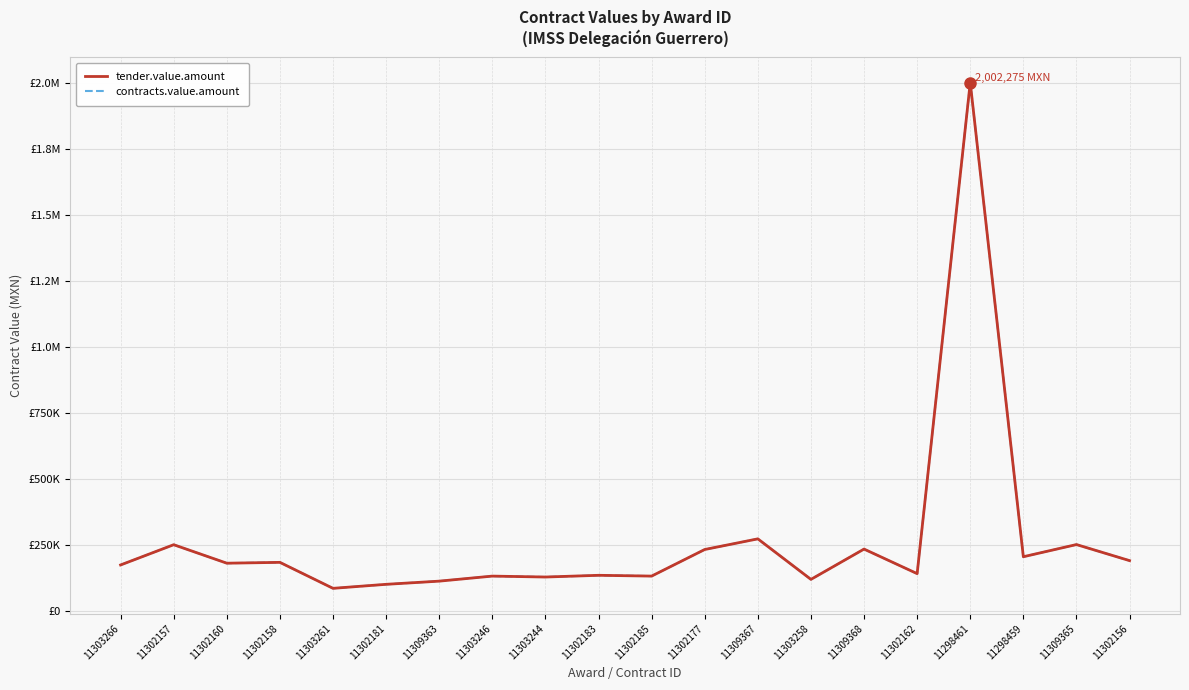

Reading left to right, transcribe all the data shown in this chart.

tender.value.amount: 11303266=175269.0	11302157=251960.4	11302160=181948.6	11302158=185111.3	11303261=86729.1	11302181=101937.0	11309363=113977.0	11303246=133058.5	11303244=129585.6	11302183=136078.8	11302185=133115.1	11302177=233810.1	11309367=274148.6	11303258=120645.7	11309368=235412.8	11302162=142430.4	11298461=2002275.5	11298459=206409.1	11309365=252527.2	11302156=191696.1
contracts.value.amount: 11303266=175269.0	11302157=251960.4	11302160=181948.6	11302158=185111.3	11303261=86729.1	11302181=101937.0	11309363=113977.0	11303246=133058.5	11303244=129585.6	11302183=136078.8	11302185=133115.1	11302177=233810.1	11309367=274148.6	11303258=120645.7	11309368=235412.8	11302162=142430.4	11298461=2002275.5	11298459=206409.1	11309365=252527.2	11302156=191696.1